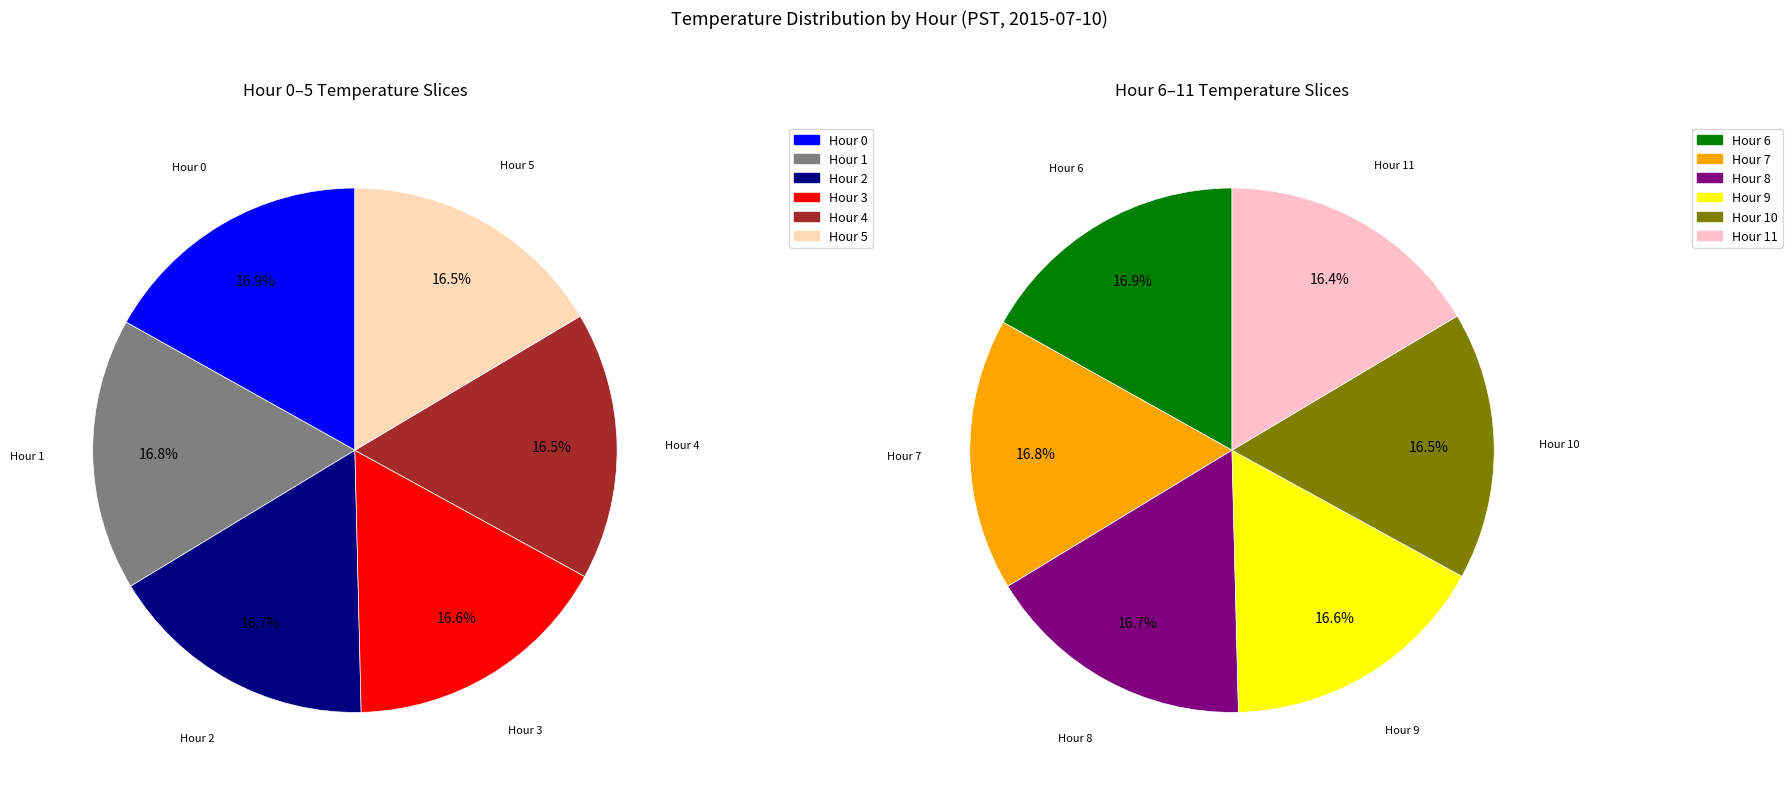

To the nearest percent, what is the average slice percentage?

8%